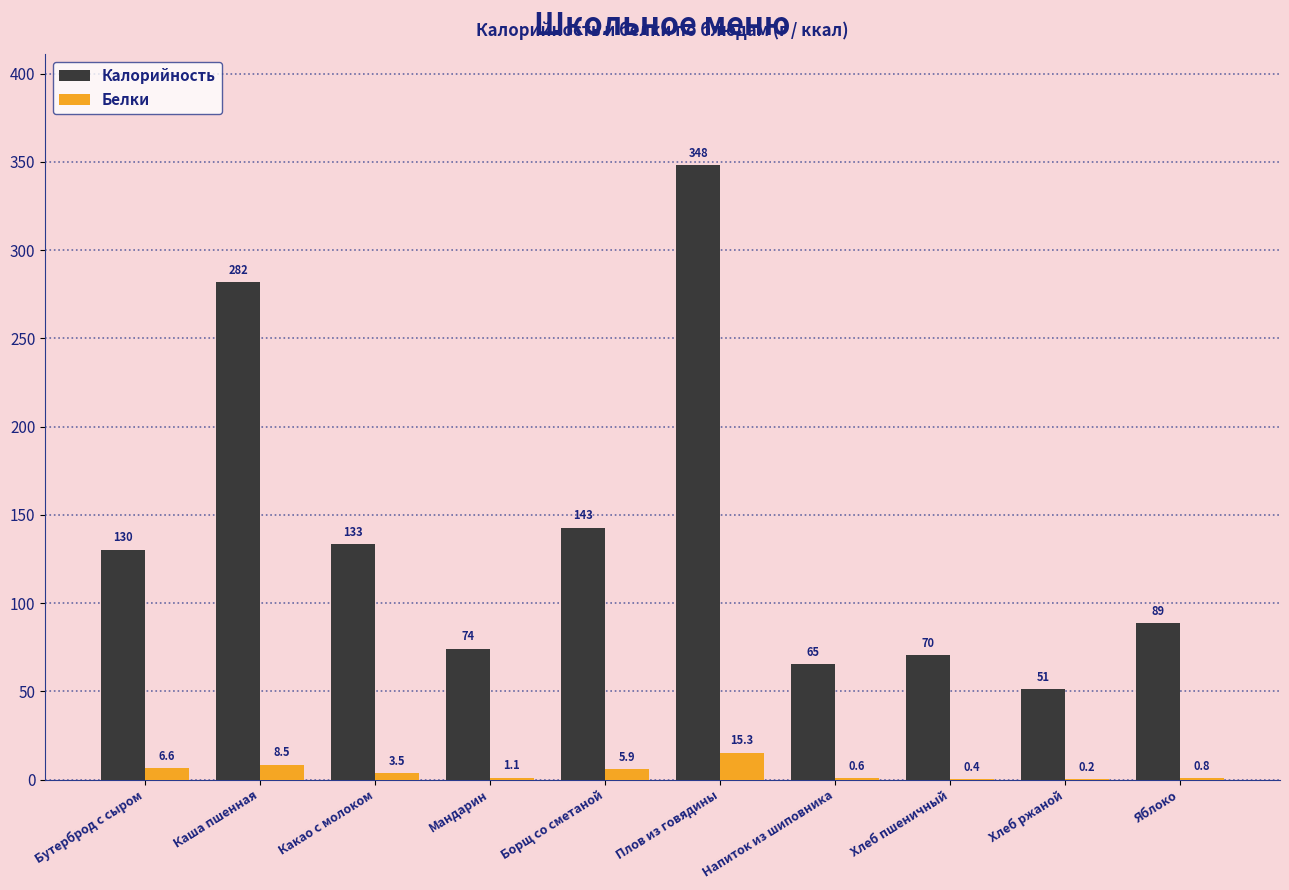

The Калорийность series shows 133.4 at Какао с молоком. True or false?

True